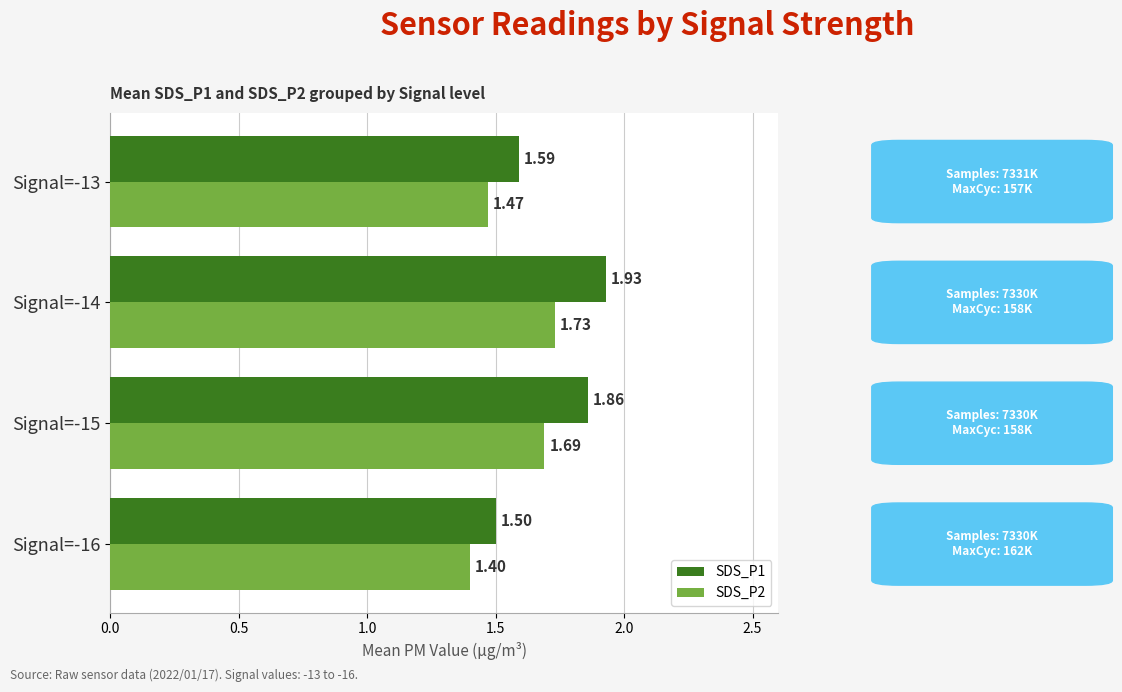

Rank the categories by SDS_P1 value from highest to lowest.

Signal=-14, Signal=-15, Signal=-13, Signal=-16